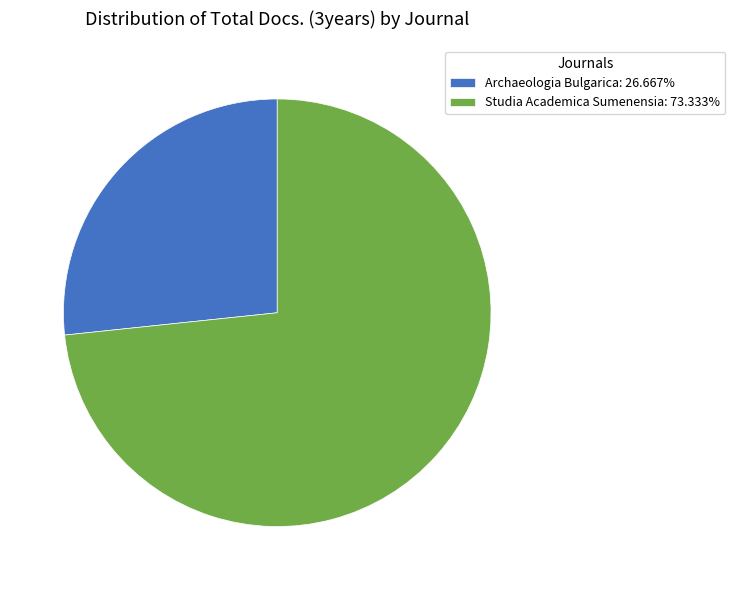

The Archaeologia Bulgarica slice represents 27% of the pie. True or false?

True